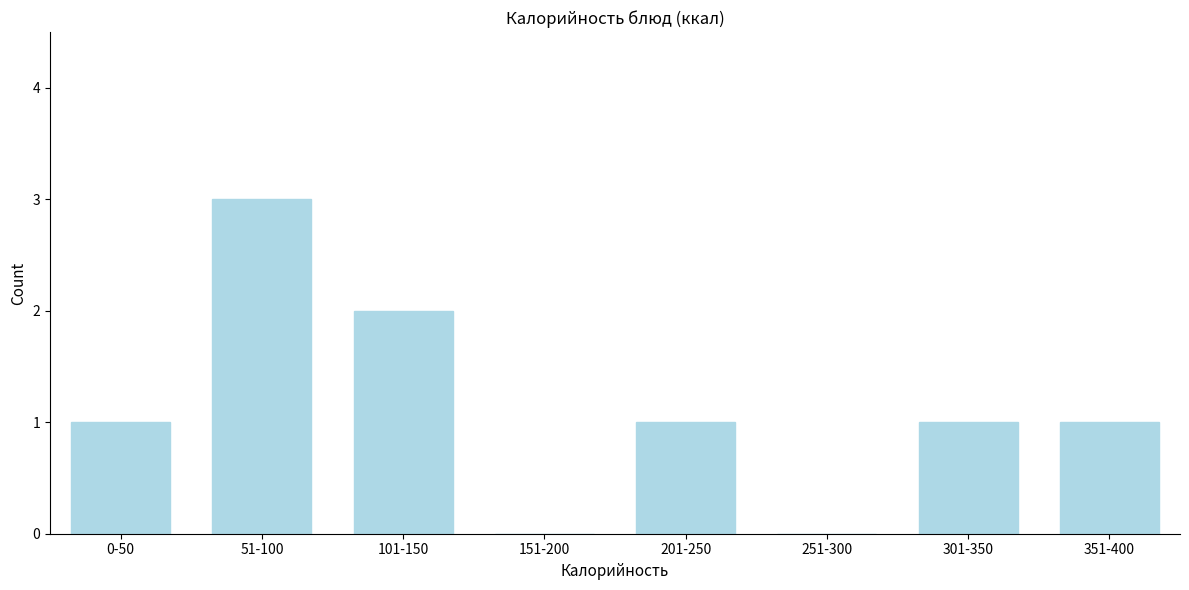

Reading left to right, what are all the values shown in this chart?

0-50=1	51-100=3	101-150=2	151-200=0	201-250=1	251-300=0	301-350=1	351-400=1